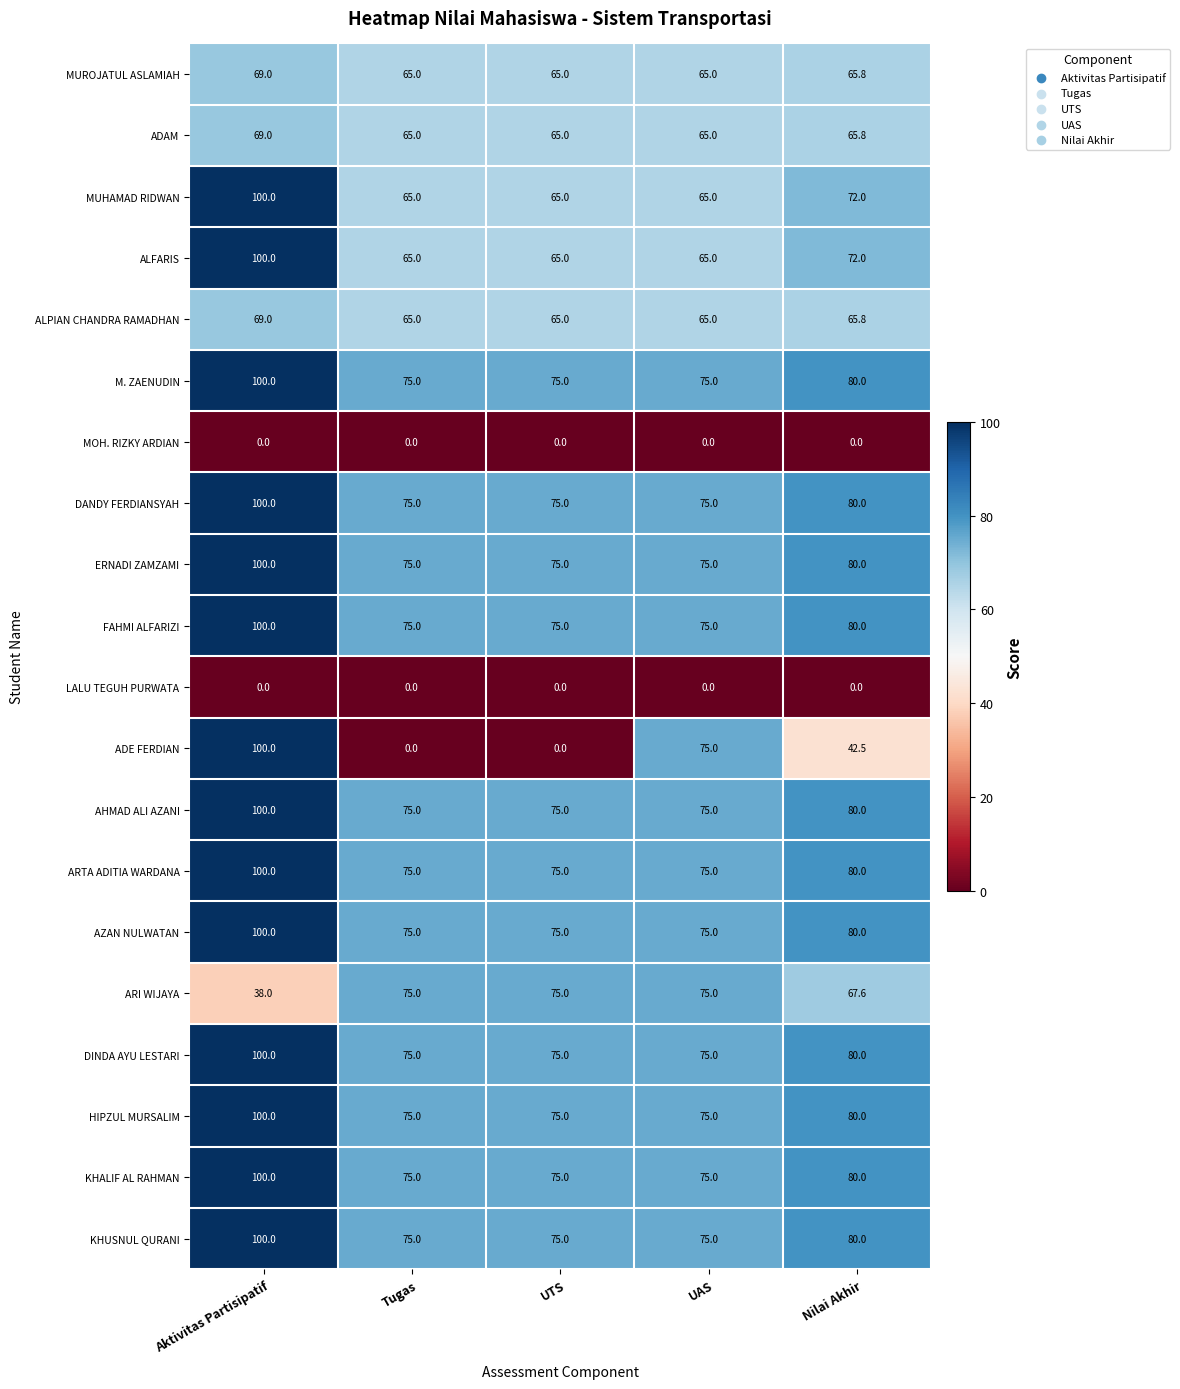

Is it true that AHMAD ALI AZANI equals 75.0 at Tugas?

True